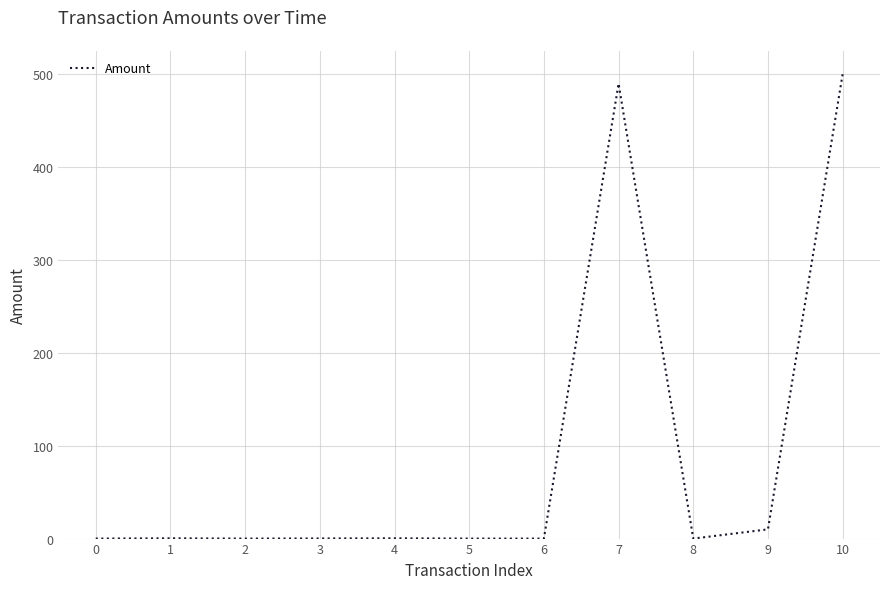

What is the sum of all values?

1001.0